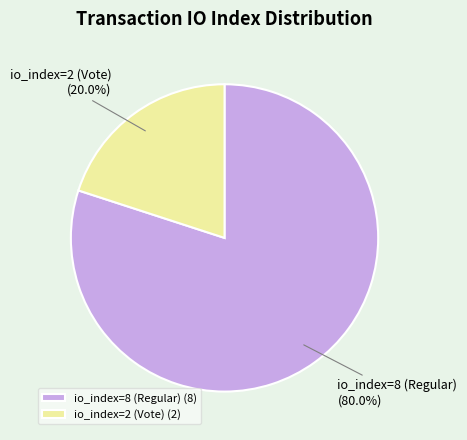

Is the sum of io_index=2 (Vote) and io_index=8 (Regular) greater than half?

Yes